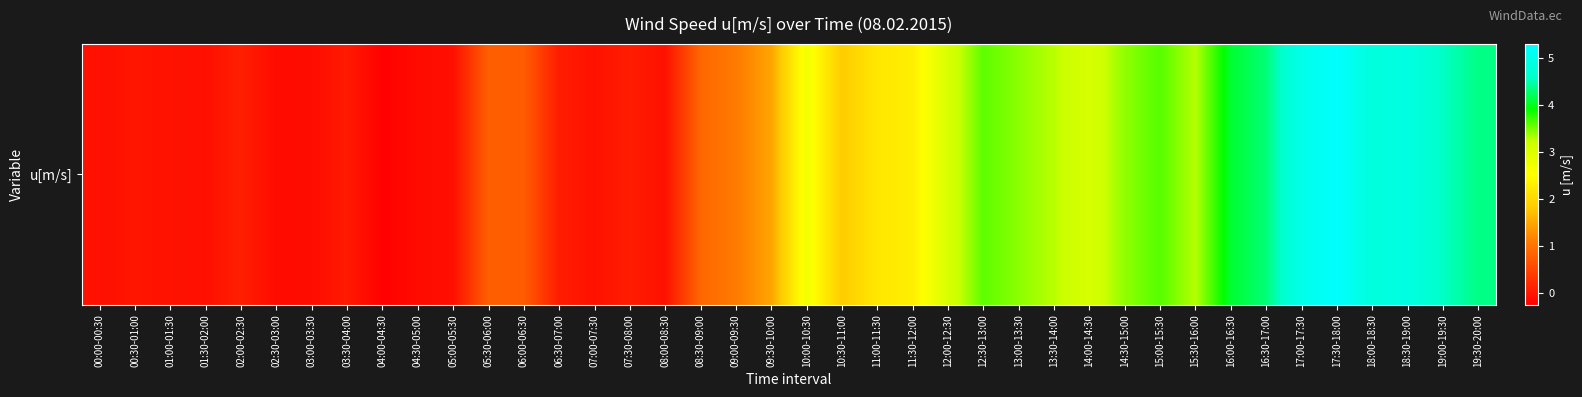

How many negative values are there?

11